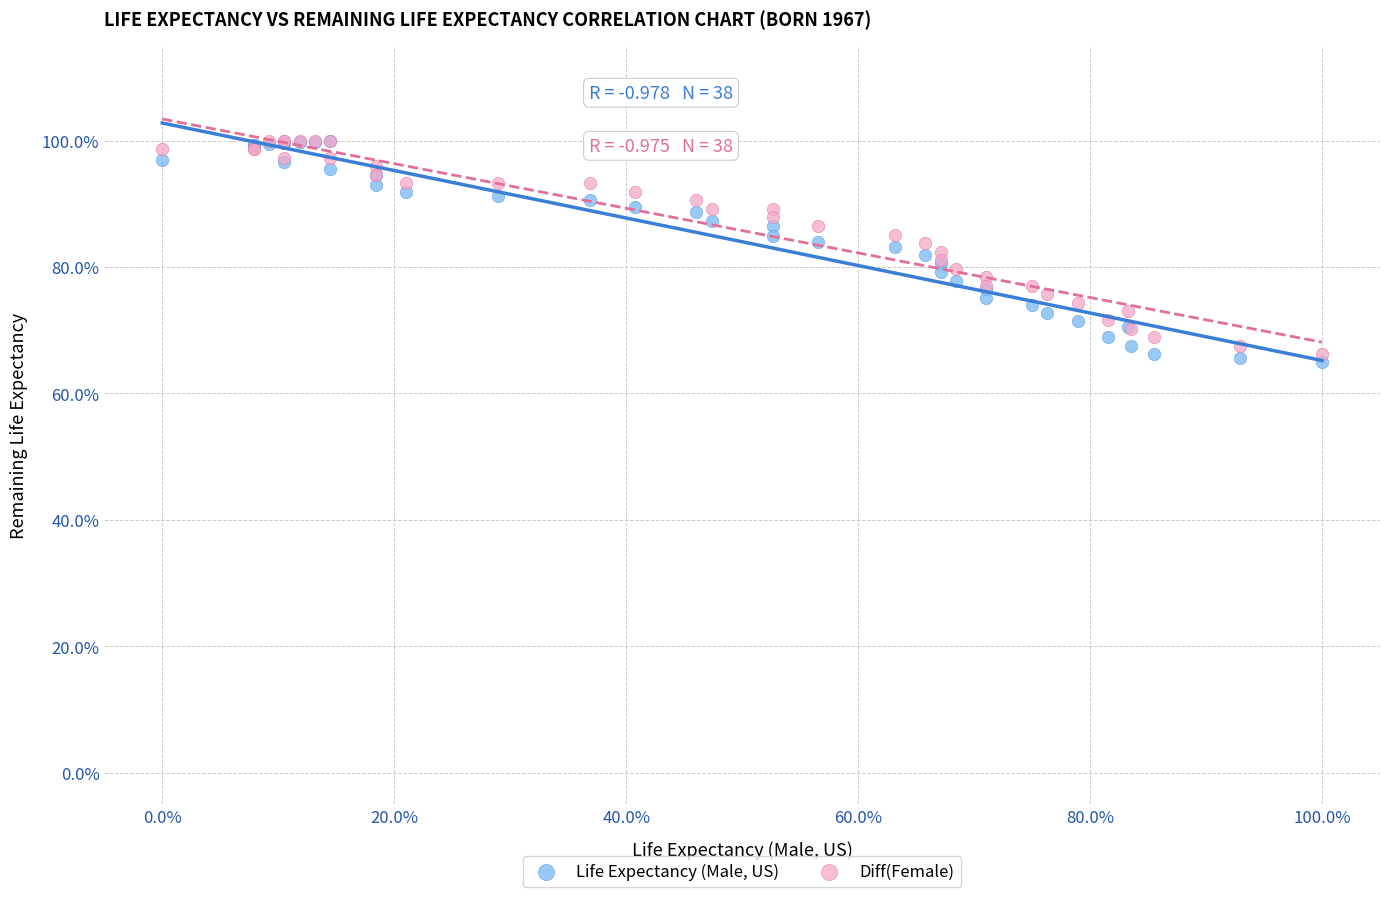

What are all the series names shown in the legend?

Life Expectancy (Male, US), Diff(Female)